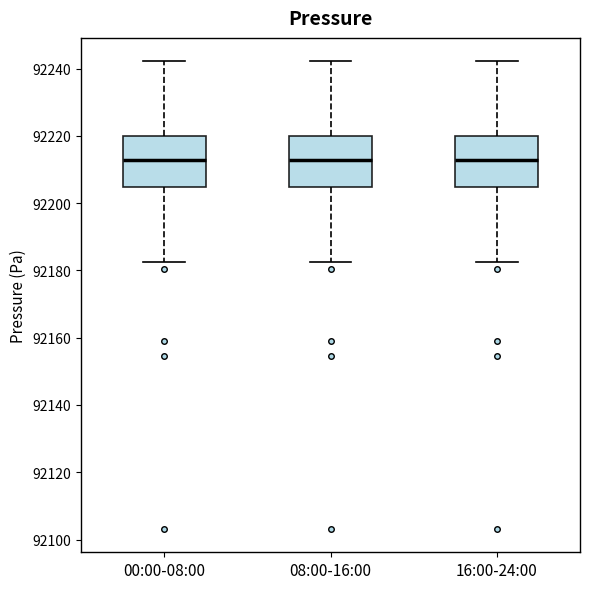

Reading left to right, transcribe this box plot: for each box, give where its median line is, the range the box spans, and where its two whiskers end, as read against the y-axis. The values are not printed on the chart, so give them approximately, as read against the axis.

00:00-08:00: median 92212, box 92204 to 92220, whiskers 92182 to 92242
08:00-16:00: median 92212, box 92204 to 92220, whiskers 92182 to 92242
16:00-24:00: median 92212, box 92204 to 92220, whiskers 92182 to 92242